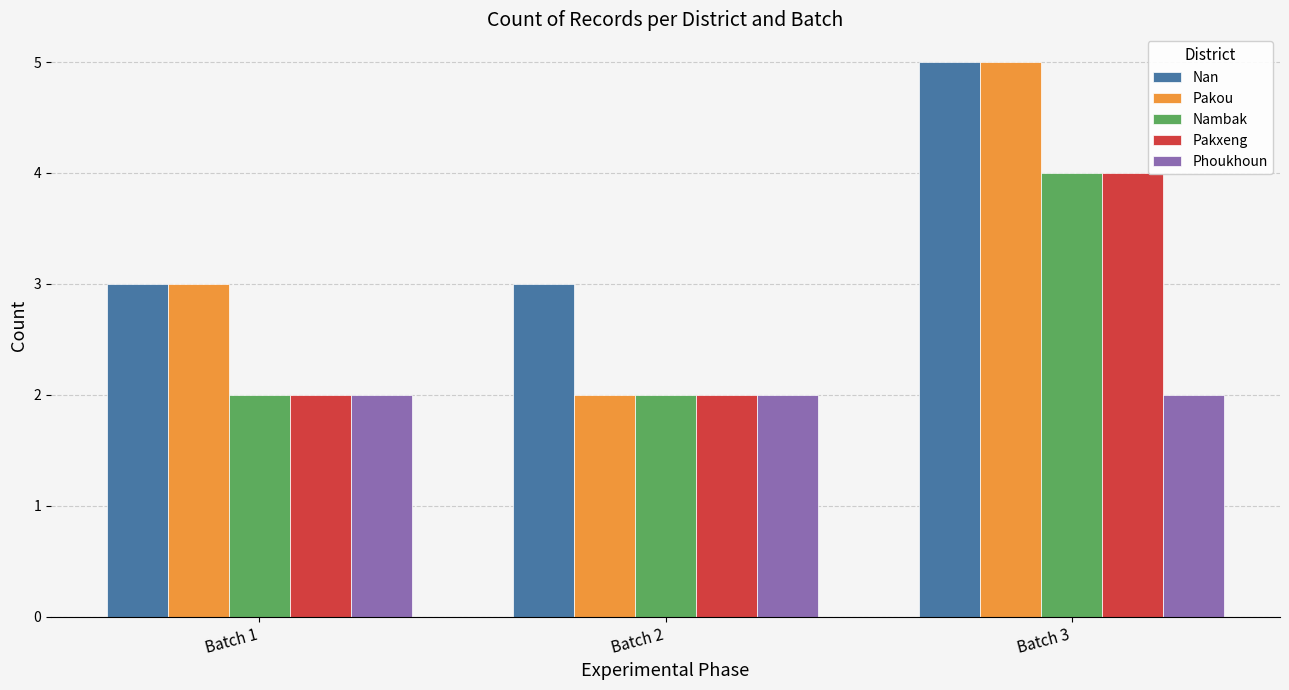

Is the value of Pakxeng at Batch 2 greater than the value of Nan at Batch 2?

No